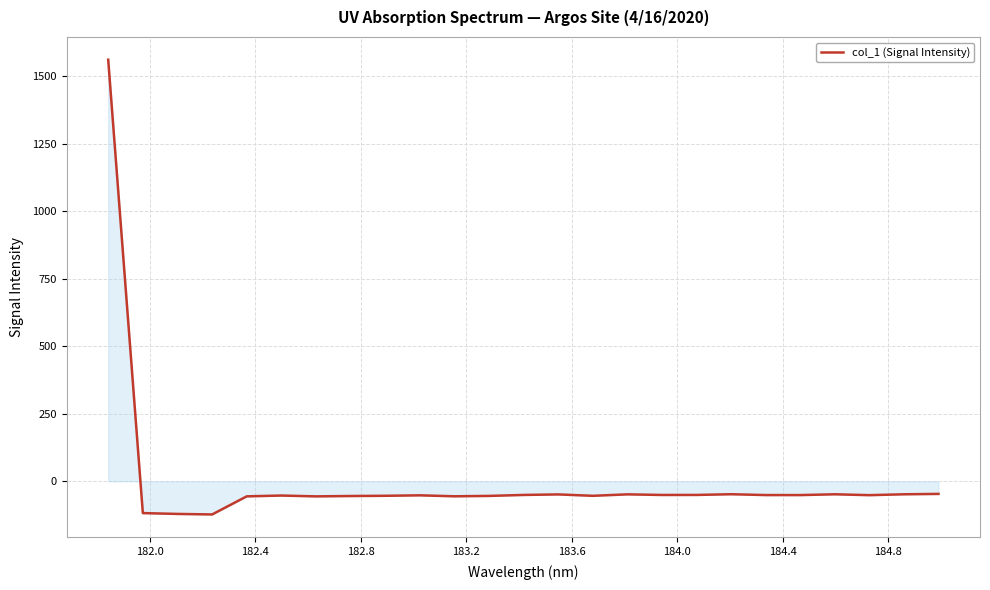

What is the difference between the maximum and minimum values?

1683.9